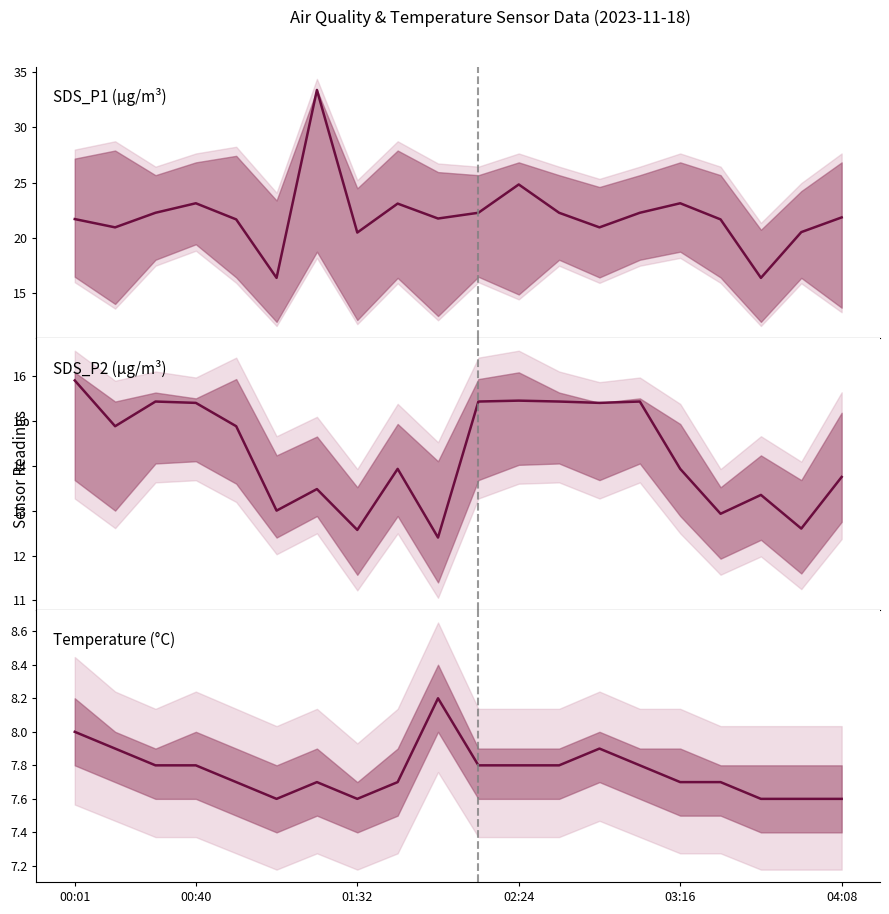

How many lines are shown in the chart?

3